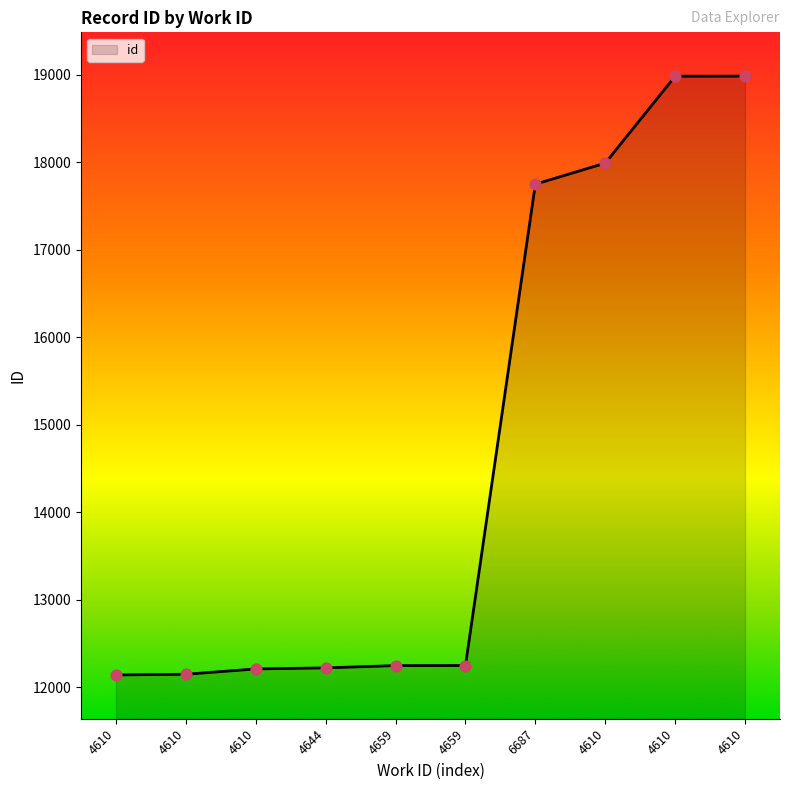

Does the chart have visible grid lines?

No